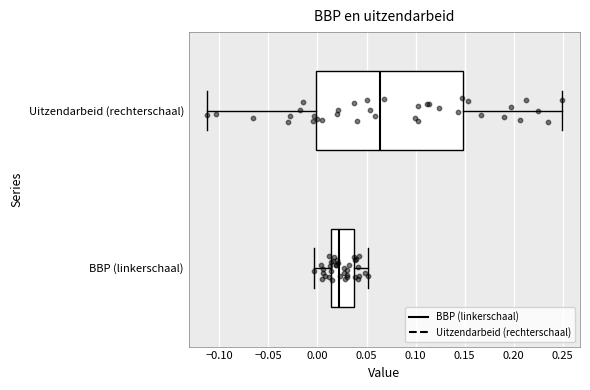

Reading bottom to top, read every box against the x-axis: the position of its median line, the range the box covers, and the ends of its whiskers. The values are not printed on the chart, so give them approximately, as read against the axis.

BBP (linkerschaal): median 0.020, box 0.015 to 0.035, whiskers -0.005 to 0.050
Uitzendarbeid (rechterschaal): median 0.065, box 0.000 to 0.150, whiskers -0.115 to 0.250